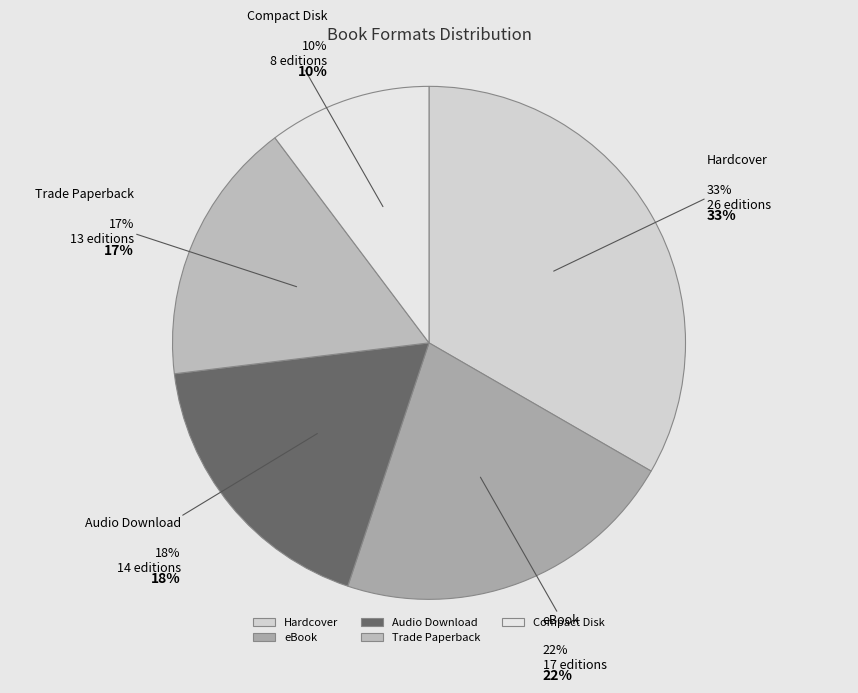

What percentage is the Hardcover slice, to the nearest percent?

33%